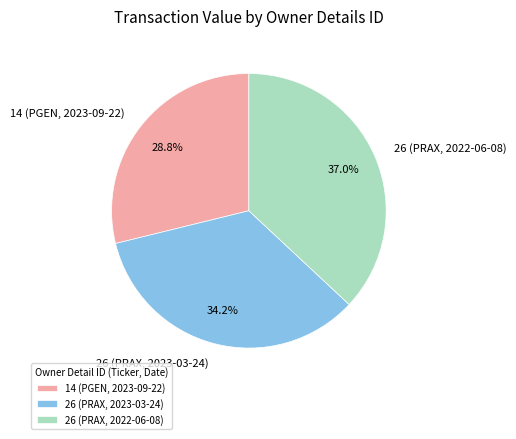

How many segments does this pie chart have?

3